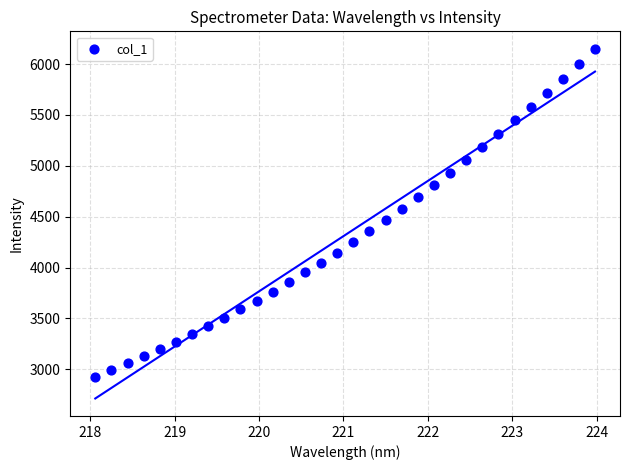

What is the range of X values (max minus min)?

5.9